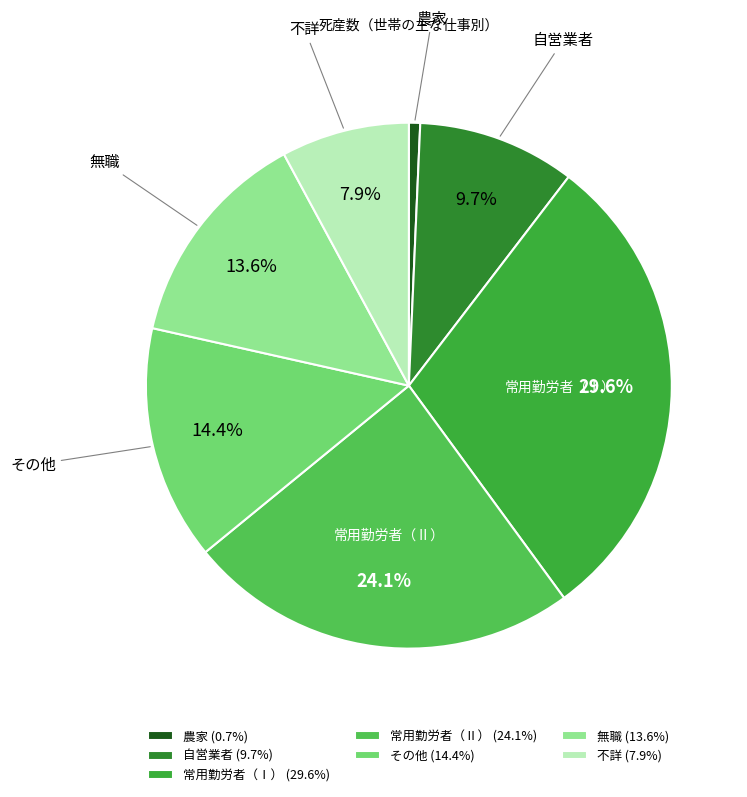

Count the number of slices in the pie.

7